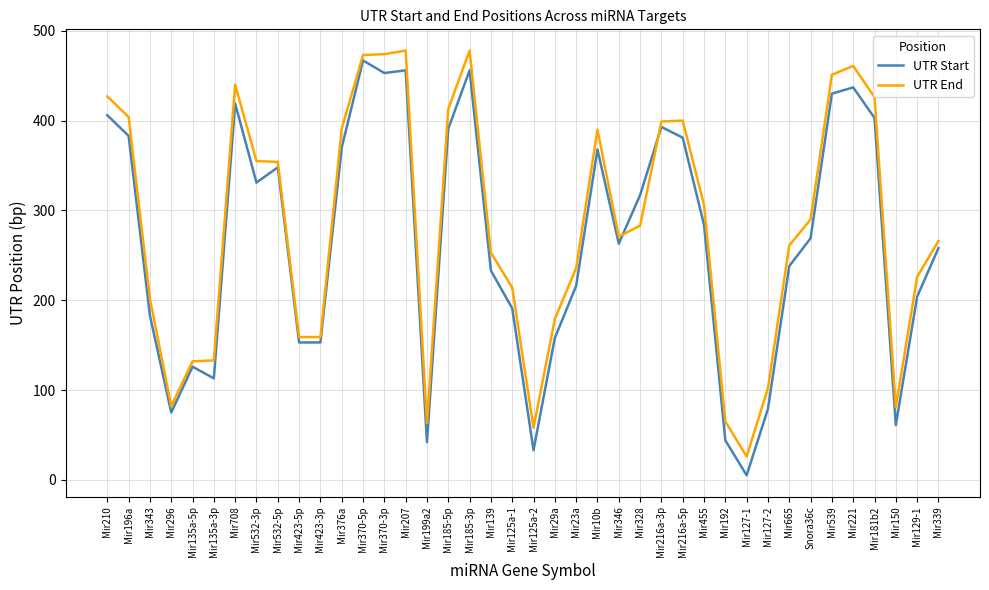

The value of UTR Start at Mir370-5p is 467. True or false?

True